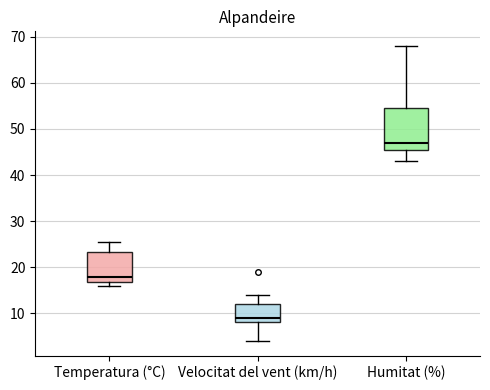

Which box is the tallest, from its lower edge to its upper edge?

Humitat (%)